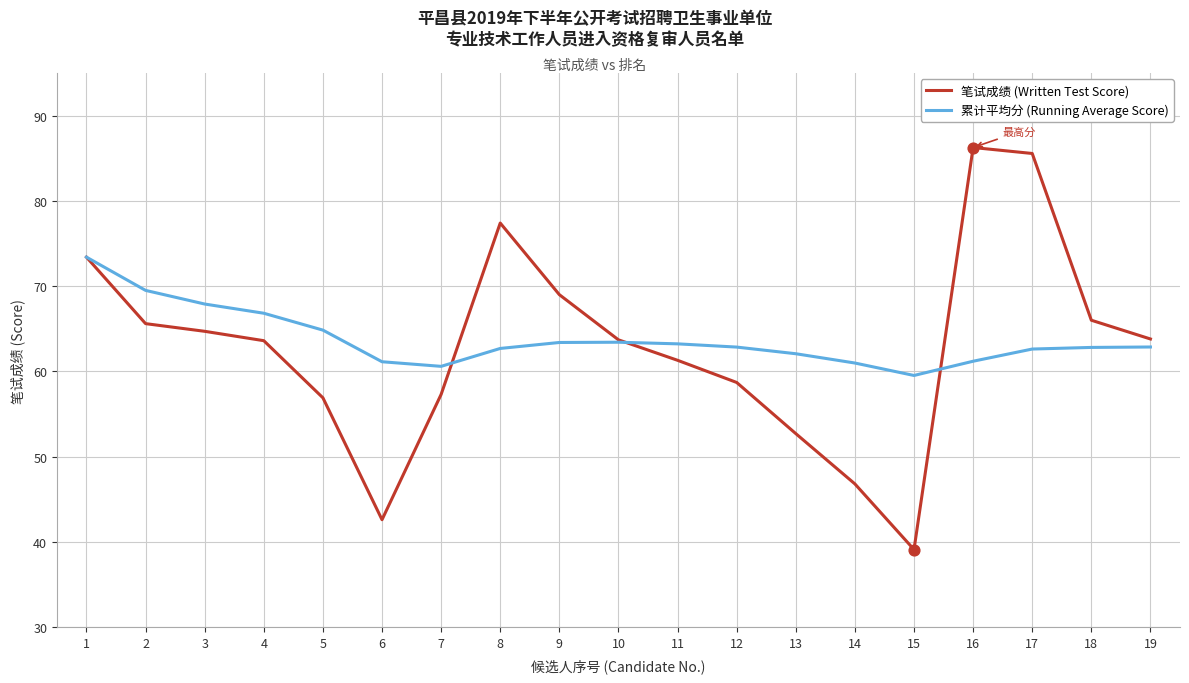

What is the spread (max minus min) of values at 11?

1.9